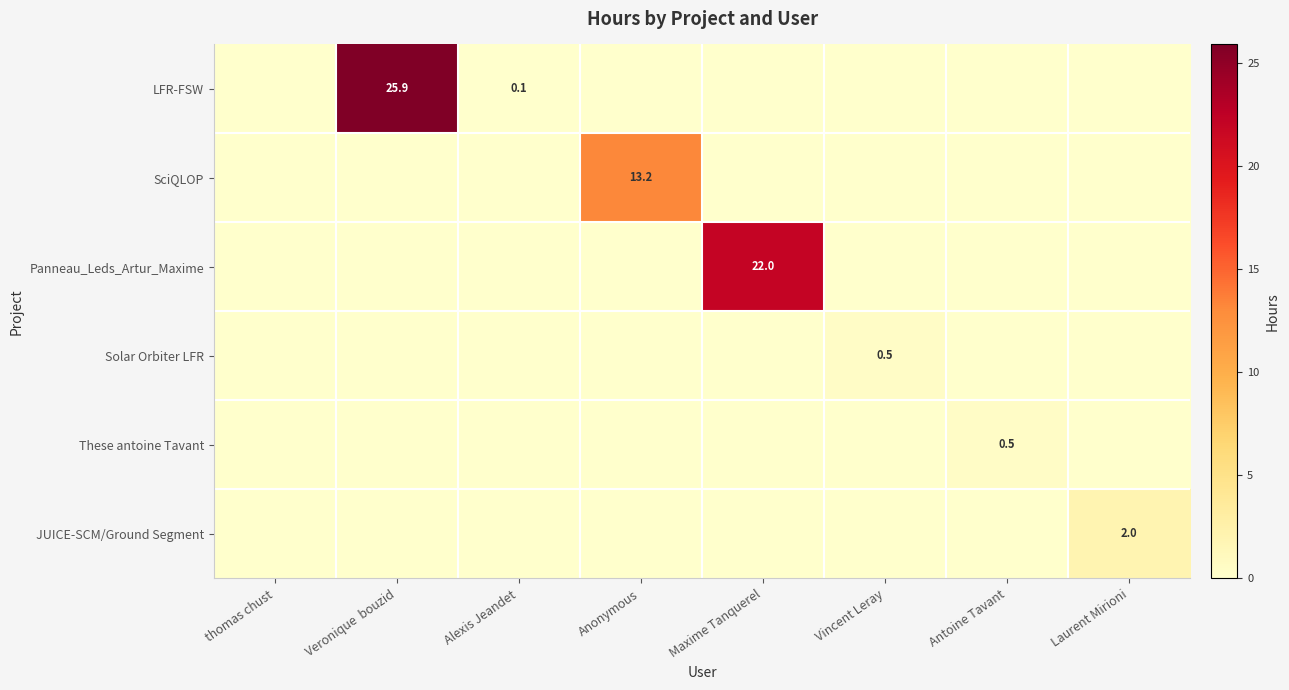

At Antoine Tavant, list the series in order from largest to smallest.

These antoine Tavant, LFR-FSW, SciQLOP, Panneau_Leds_Artur_Maxime, Solar Orbiter LFR, JUICE-SCM/Ground Segment